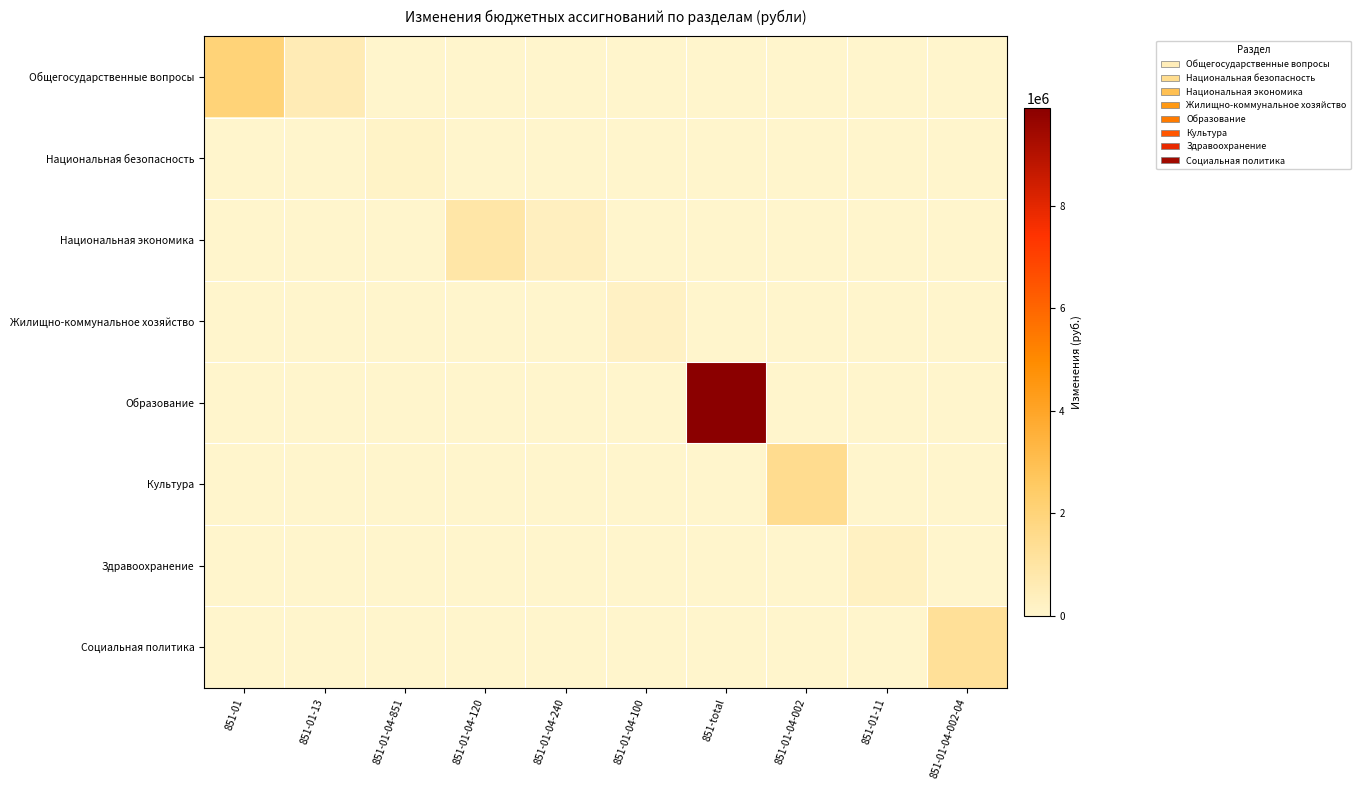

What is the greatest value displayed?

9908141